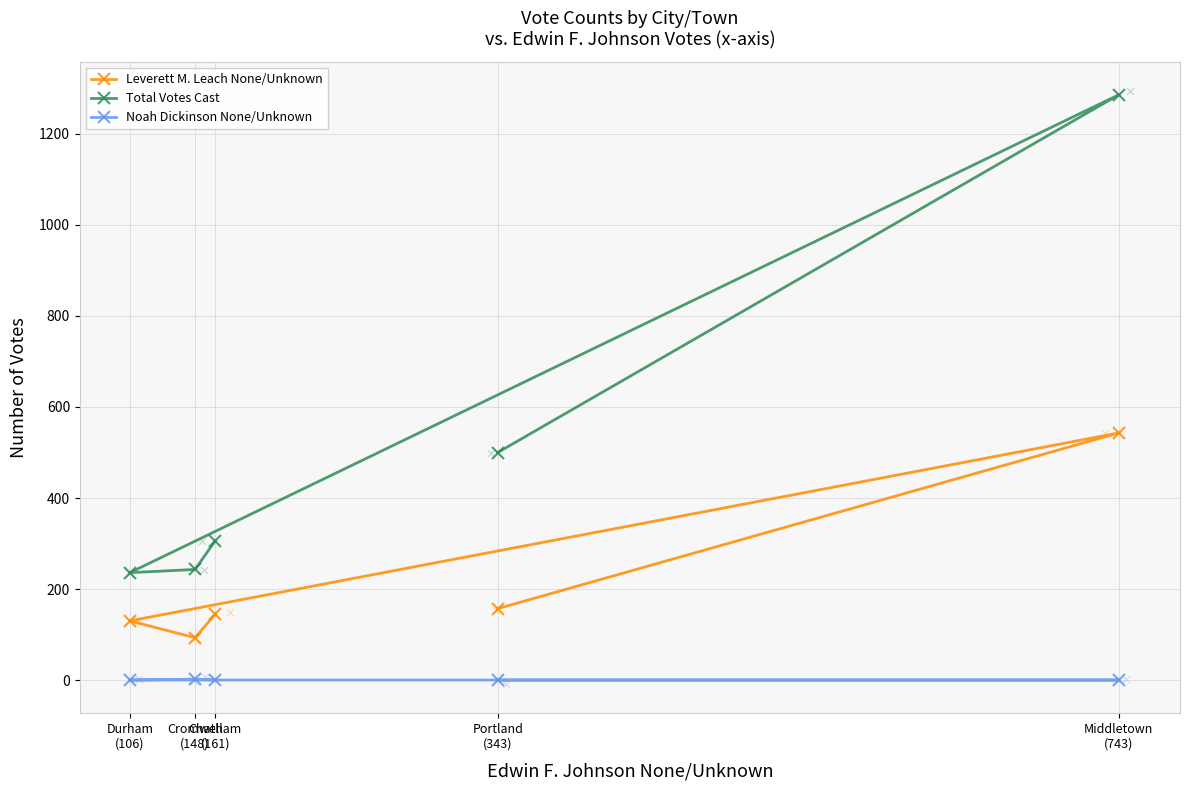

Is the value of Noah Dickinson None/Unknown at Chatham
(161) greater than the value of Total Votes Cast at Chatham
(161)?

No